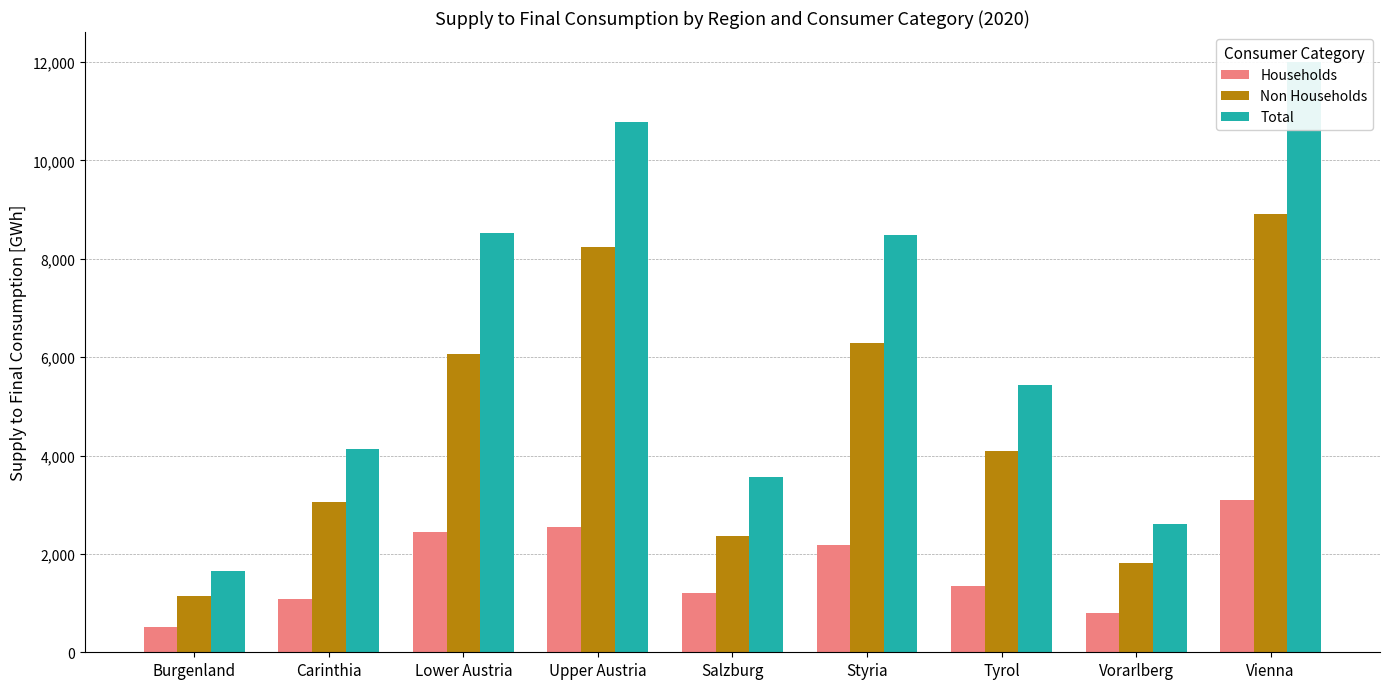

Where does the Non Households series first go above 4085?

Lower Austria